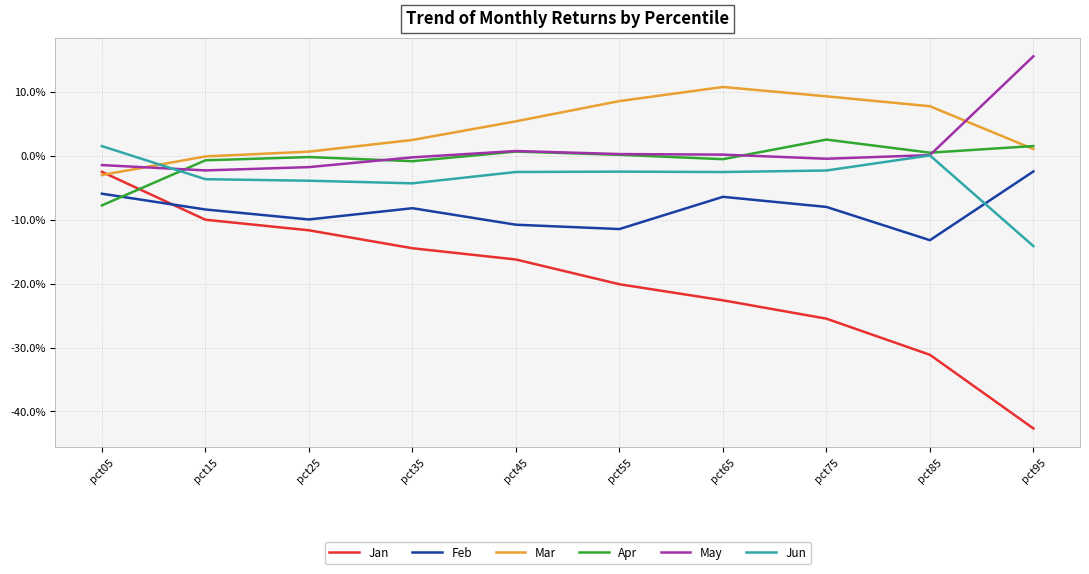

What are all the series names shown in the legend?

Jan, Feb, Mar, Apr, May, Jun